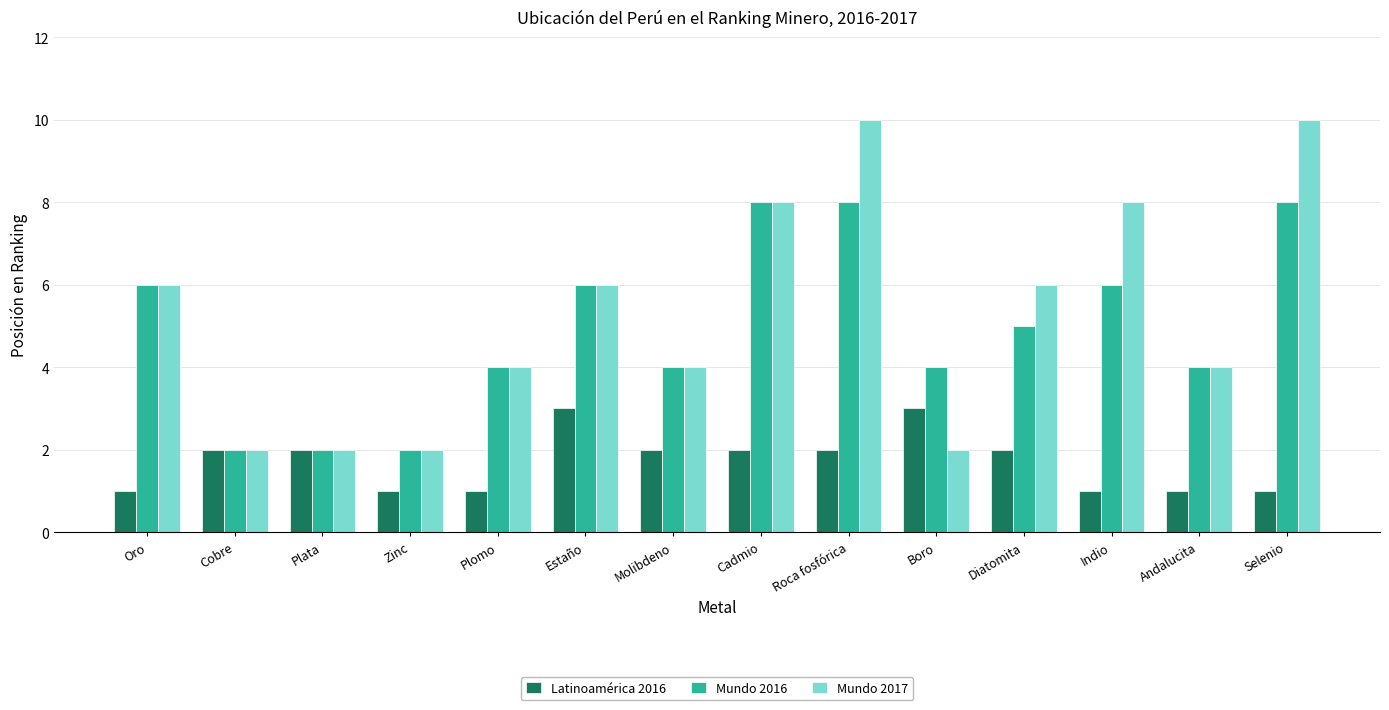

What is the difference between the Mundo 2017 values at Cadmio and Diatomita?

2